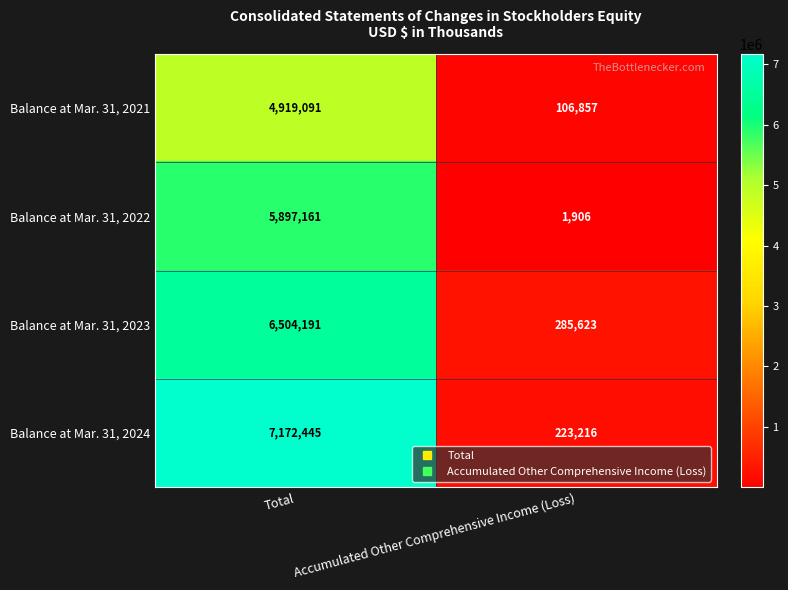

Reading right to left, what are all the values shown in this chart?

Balance at Mar. 31, 2021: 106857	4919091
Balance at Mar. 31, 2022: 1906	5897161
Balance at Mar. 31, 2023: 285623	6504191
Balance at Mar. 31, 2024: 223216	7172445